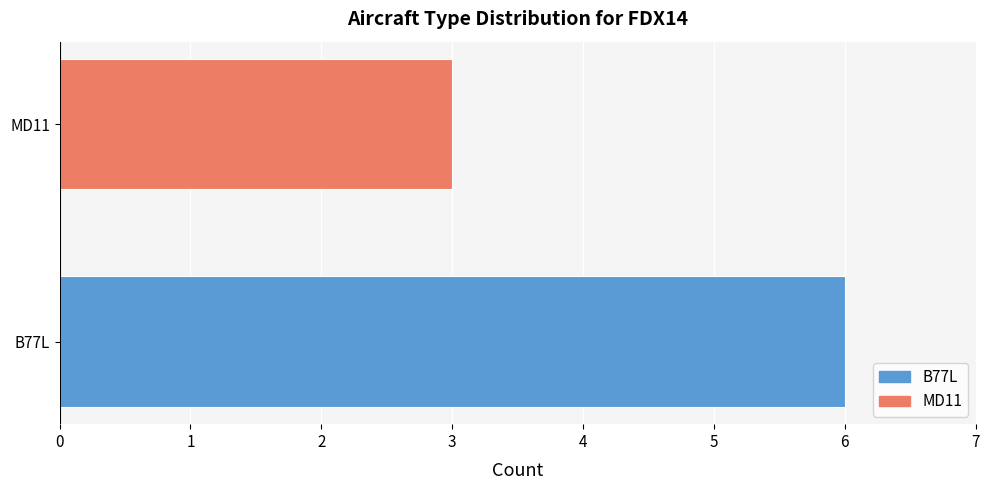

True or false: the data shows 11 at B77L.

False